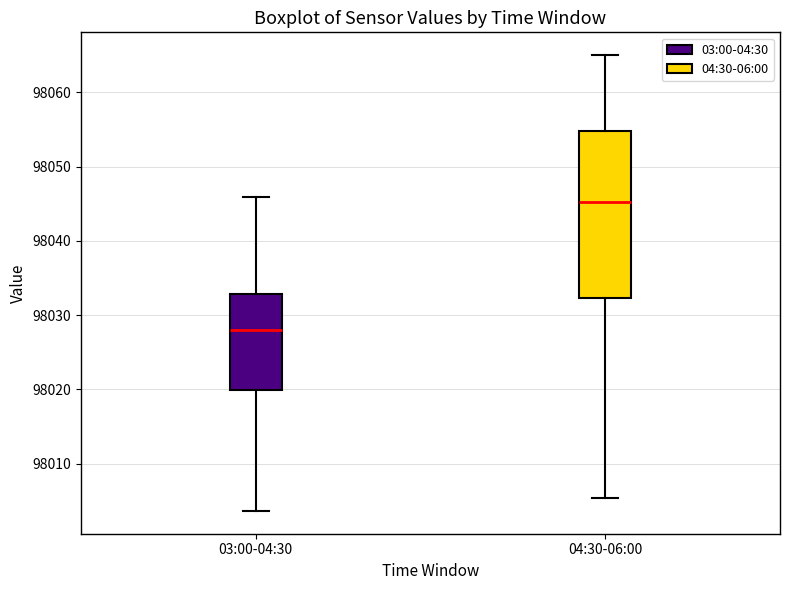

Which box has the lowest median line?

03:00-04:30